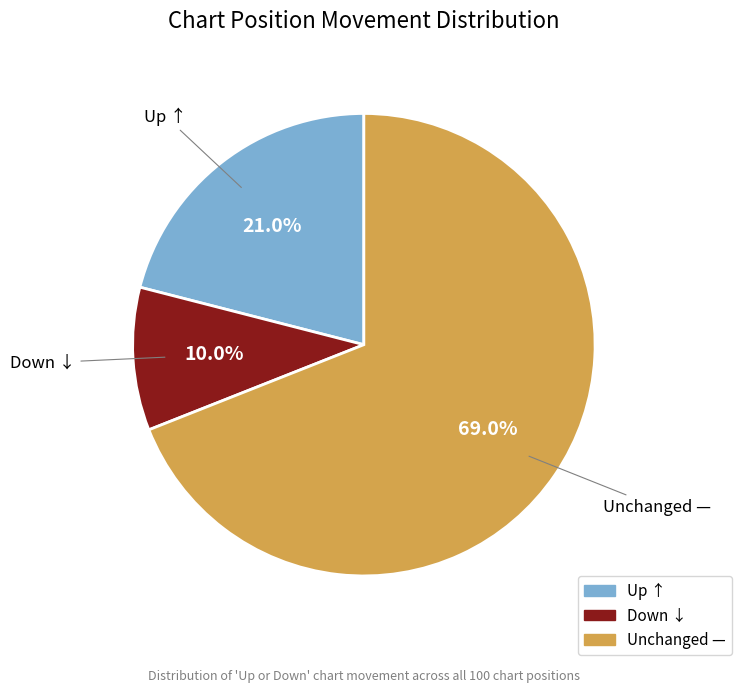

Is there a majority slice in this chart?

Yes